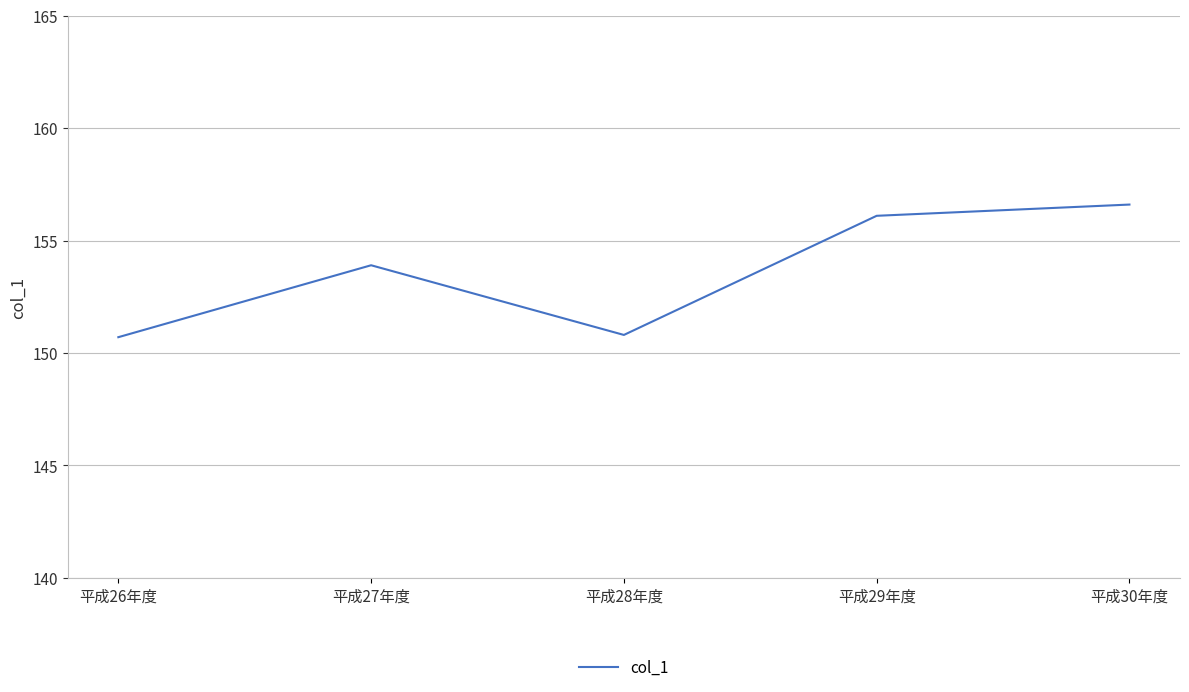

Reading left to right, transcribe all the data shown in this chart.

平成26年度=150.7	平成27年度=153.9	平成28年度=150.8	平成29年度=156.1	平成30年度=156.6